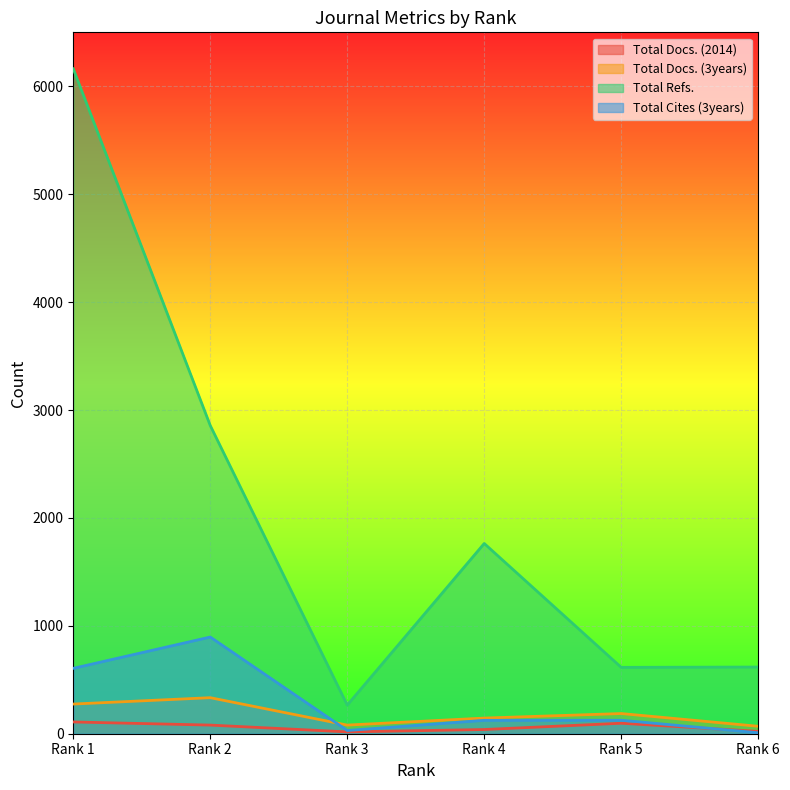

What are all the series names shown in the legend?

Total Docs. (2014), Total Docs. (3years), Total Refs., Total Cites (3years)